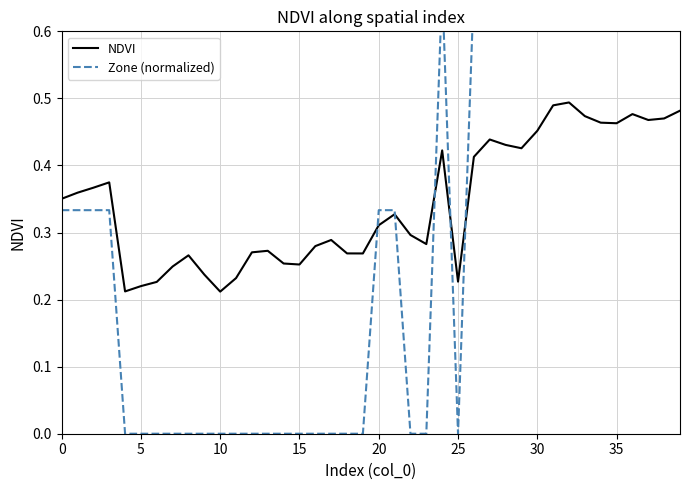

What is the sum of all Zone (normalized) values?

15.0